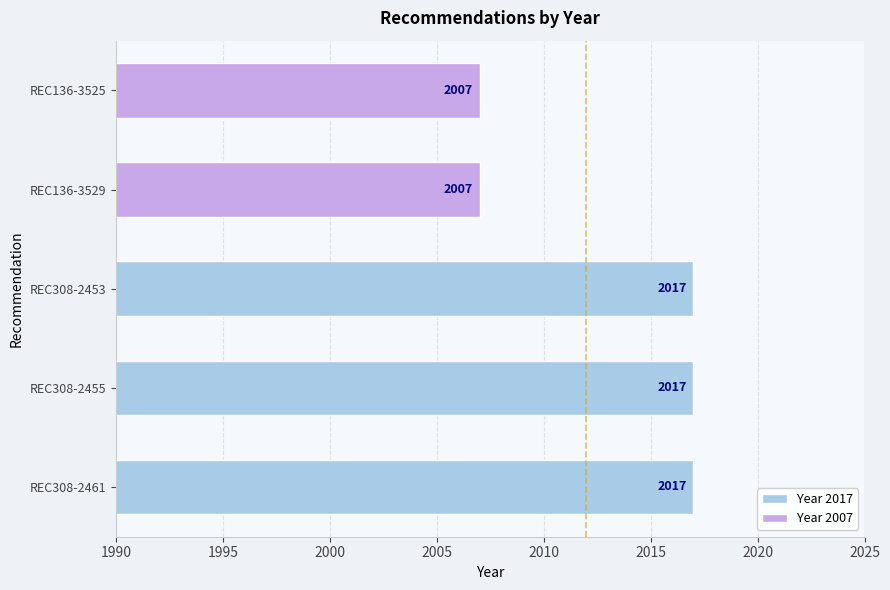

The value at REC308-2455 is 2017. True or false?

True